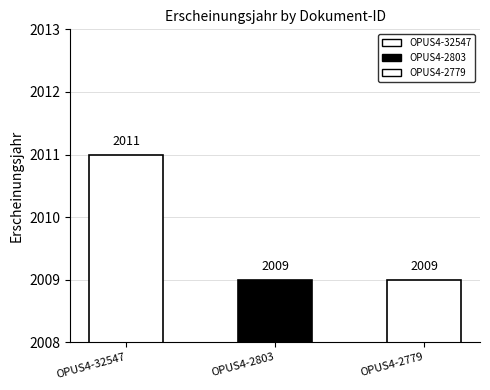

Rank the categories by value from lowest to highest.

OPUS4-2803, OPUS4-2779, OPUS4-32547